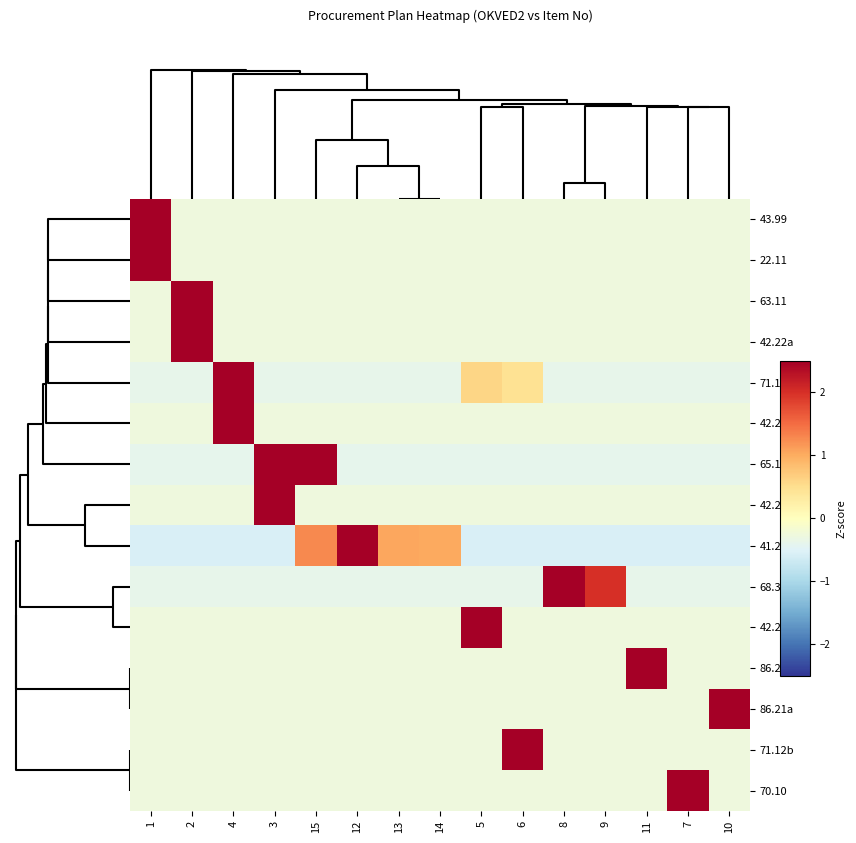

Reading left to right, list all the values displayed in this chart.

43.99: 1=3.7	2=-0.3	4=-0.3	3=-0.3	15=-0.3	12=-0.3	13=-0.3	14=-0.3	5=-0.3	6=-0.3	8=-0.3	9=-0.3	11=-0.3	7=-0.3	10=-0.3
22.11: 1=3.7	2=-0.3	4=-0.3	3=-0.3	15=-0.3	12=-0.3	13=-0.3	14=-0.3	5=-0.3	6=-0.3	8=-0.3	9=-0.3	11=-0.3	7=-0.3	10=-0.3
63.11: 1=-0.3	2=3.7	4=-0.3	3=-0.3	15=-0.3	12=-0.3	13=-0.3	14=-0.3	5=-0.3	6=-0.3	8=-0.3	9=-0.3	11=-0.3	7=-0.3	10=-0.3
42.22a: 1=-0.3	2=3.7	4=-0.3	3=-0.3	15=-0.3	12=-0.3	13=-0.3	14=-0.3	5=-0.3	6=-0.3	8=-0.3	9=-0.3	11=-0.3	7=-0.3	10=-0.3
71.12a: 1=-0.4	2=-0.4	4=3.6	3=-0.4	15=-0.4	12=-0.4	13=-0.4	14=-0.4	5=0.6	6=0.5	8=-0.4	9=-0.4	11=-0.4	7=-0.4	10=-0.4
42.22c: 1=-0.3	2=-0.3	4=3.7	3=-0.3	15=-0.3	12=-0.3	13=-0.3	14=-0.3	5=-0.3	6=-0.3	8=-0.3	9=-0.3	11=-0.3	7=-0.3	10=-0.3
65.12: 1=-0.4	2=-0.4	4=-0.4	3=2.5	15=2.5	12=-0.4	13=-0.4	14=-0.4	5=-0.4	6=-0.4	8=-0.4	9=-0.4	11=-0.4	7=-0.4	10=-0.4
42.22b: 1=-0.3	2=-0.3	4=-0.3	3=3.7	15=-0.3	12=-0.3	13=-0.3	14=-0.3	5=-0.3	6=-0.3	8=-0.3	9=-0.3	11=-0.3	7=-0.3	10=-0.3
41.20: 1=-0.6	2=-0.6	4=-0.6	3=-0.6	15=1.3	12=2.8	13=1.0	14=1.0	5=-0.6	6=-0.6	8=-0.6	9=-0.6	11=-0.6	7=-0.6	10=-0.6
68.32: 1=-0.4	2=-0.4	4=-0.4	3=-0.4	15=-0.4	12=-0.4	13=-0.4	14=-0.4	5=-0.4	6=-0.4	8=3.0	9=2.0	11=-0.4	7=-0.4	10=-0.4
42.22d: 1=-0.3	2=-0.3	4=-0.3	3=-0.3	15=-0.3	12=-0.3	13=-0.3	14=-0.3	5=3.7	6=-0.3	8=-0.3	9=-0.3	11=-0.3	7=-0.3	10=-0.3
86.21b: 1=-0.3	2=-0.3	4=-0.3	3=-0.3	15=-0.3	12=-0.3	13=-0.3	14=-0.3	5=-0.3	6=-0.3	8=-0.3	9=-0.3	11=3.7	7=-0.3	10=-0.3
86.21a: 1=-0.3	2=-0.3	4=-0.3	3=-0.3	15=-0.3	12=-0.3	13=-0.3	14=-0.3	5=-0.3	6=-0.3	8=-0.3	9=-0.3	11=-0.3	7=-0.3	10=3.7
71.12b: 1=-0.3	2=-0.3	4=-0.3	3=-0.3	15=-0.3	12=-0.3	13=-0.3	14=-0.3	5=-0.3	6=3.7	8=-0.3	9=-0.3	11=-0.3	7=-0.3	10=-0.3
70.10: 1=-0.3	2=-0.3	4=-0.3	3=-0.3	15=-0.3	12=-0.3	13=-0.3	14=-0.3	5=-0.3	6=-0.3	8=-0.3	9=-0.3	11=-0.3	7=3.7	10=-0.3